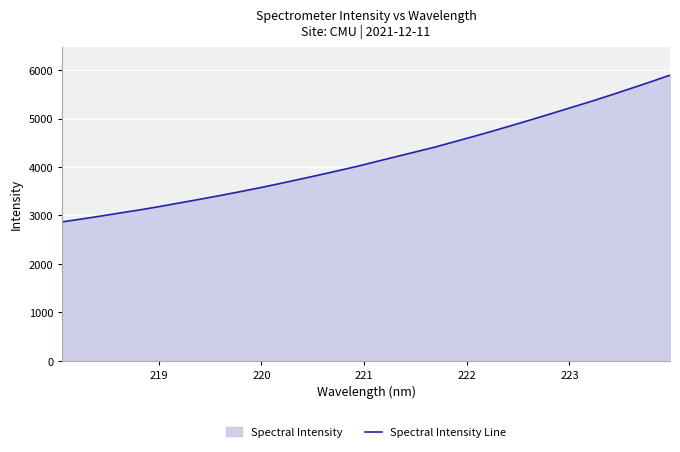

What is the greatest value displayed?

5894.3